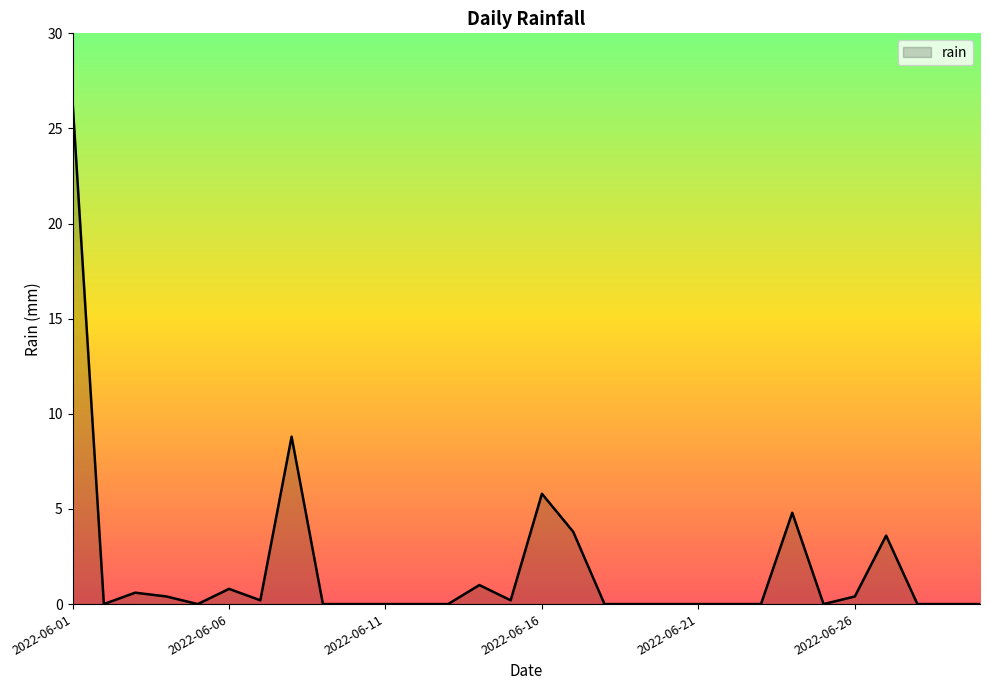

What is the difference between the maximum and minimum values?

26.4